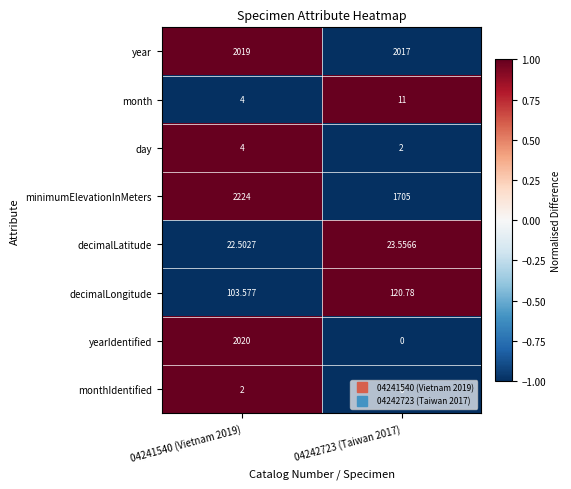

Which series has the largest total across all categories?

year